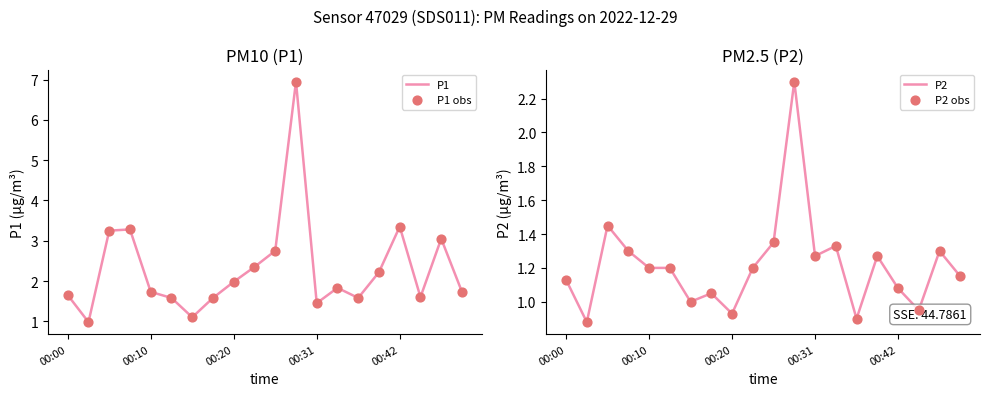

Which series has the widest spread of Y values?

P1